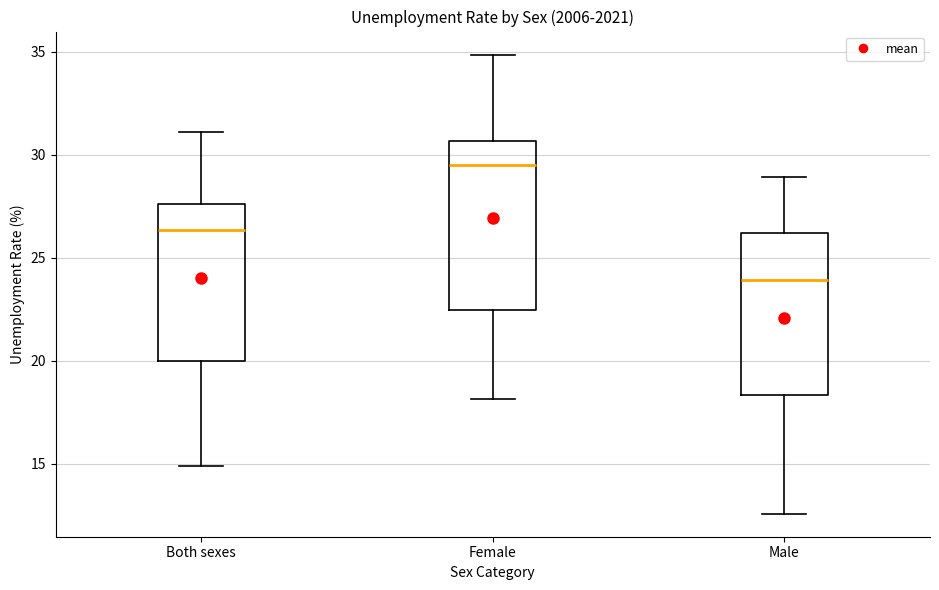

Which box has the lowest median line?

Male